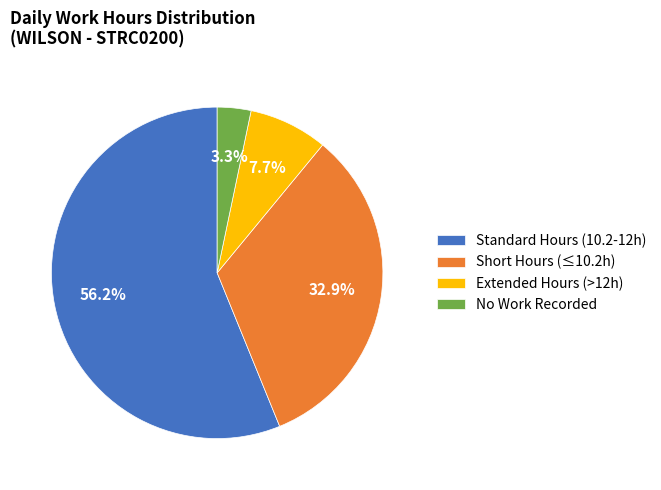

Which category has the smallest portion of the pie?

No Work Recorded